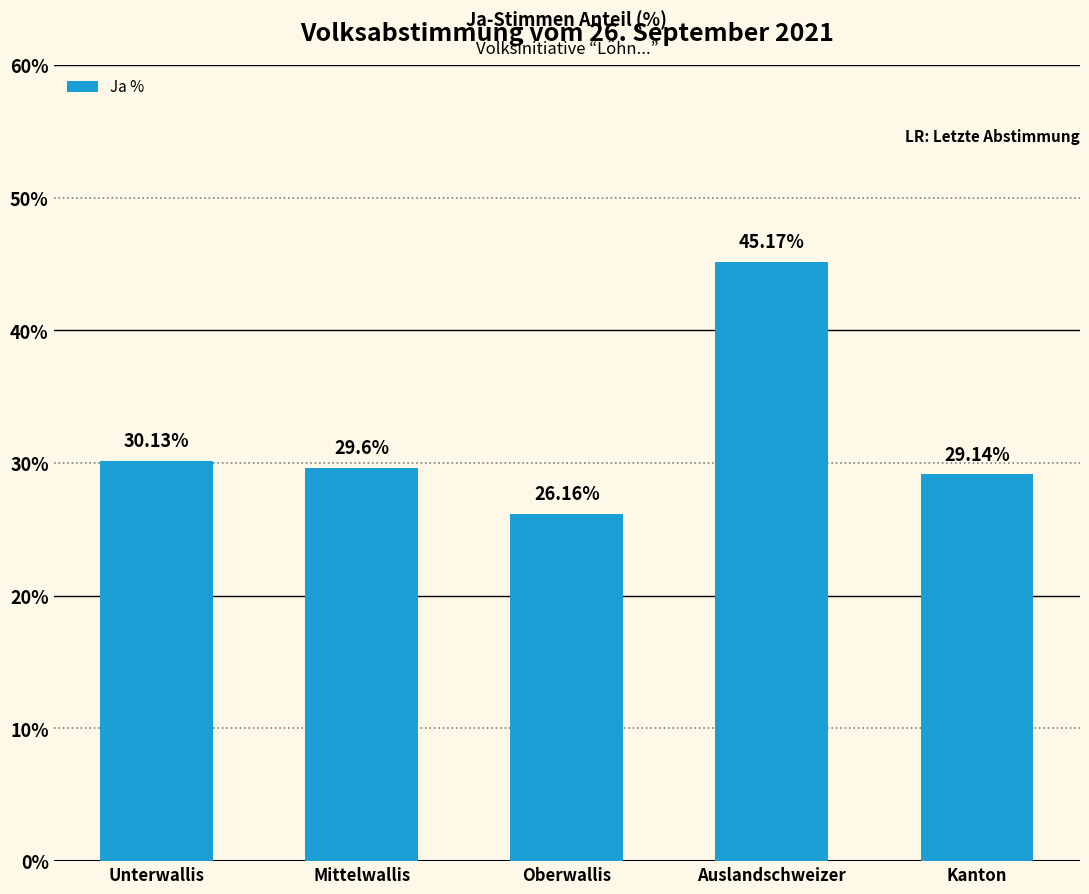

Reading left to right, transcribe all the data shown in this chart.

Unterwallis=30.1	Mittelwallis=29.6	Oberwallis=26.2	Auslandschweizer=45.2	Kanton=29.1